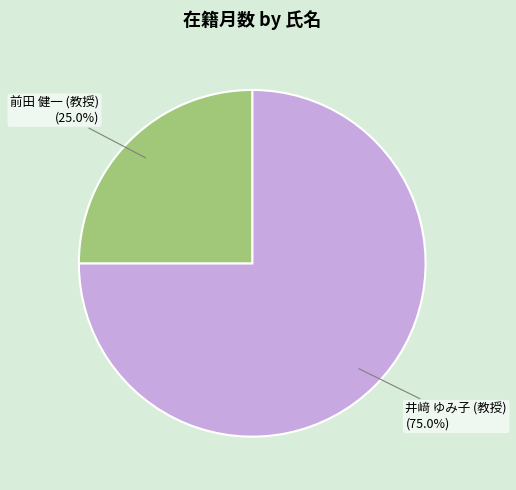

Is there a majority slice in this chart?

Yes